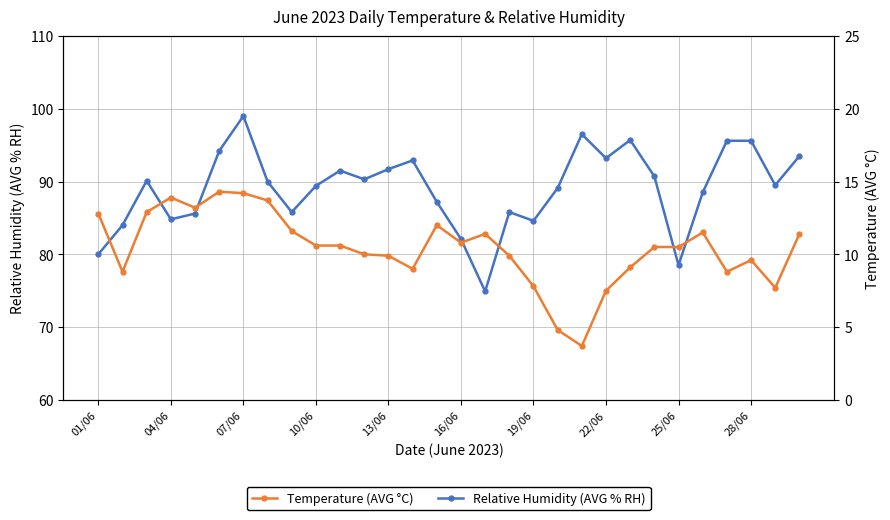

True or false: Relative Humidity (AVG % RH) has more than 0 points higher than both neighbors.

True